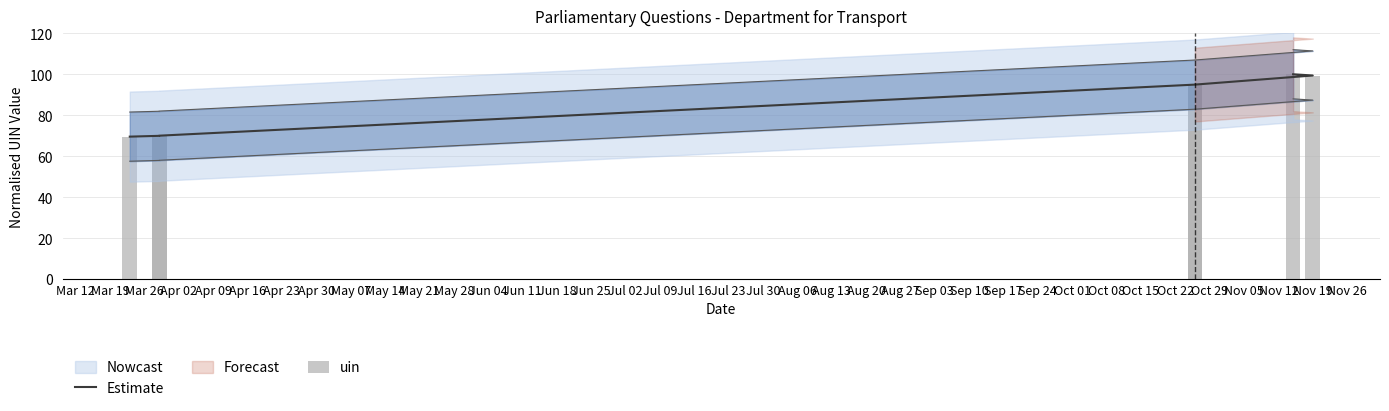

At how many categories does at least one series exceed 88?

4